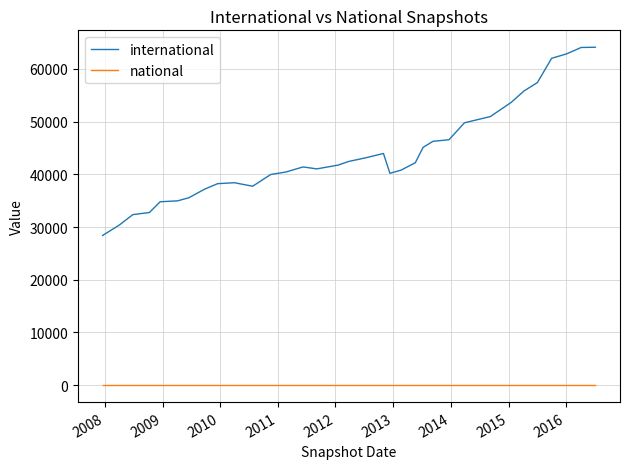

True or false: national and international cross at least once.

False